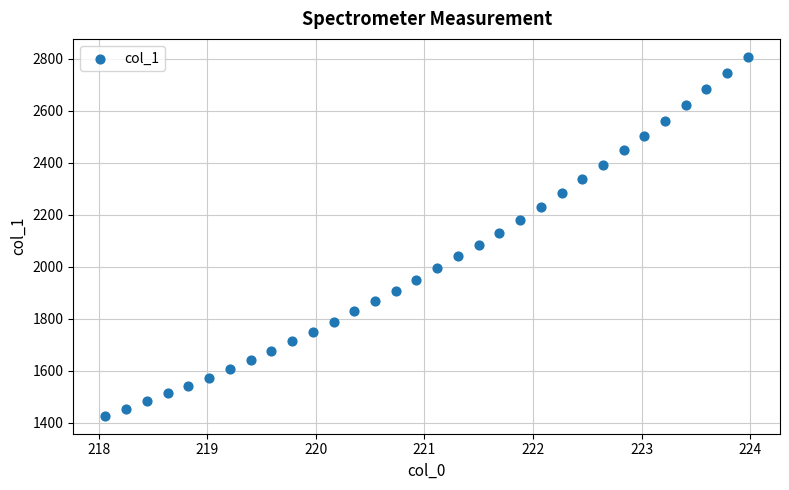

What is the range of Y values (max minus min)?

1381.2